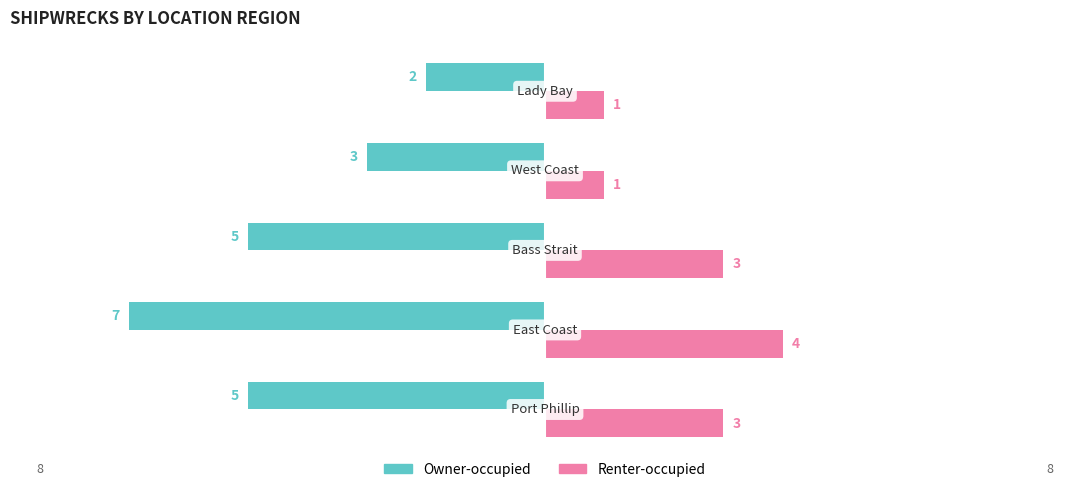

What is the sum of all Renter-occupied values?

12